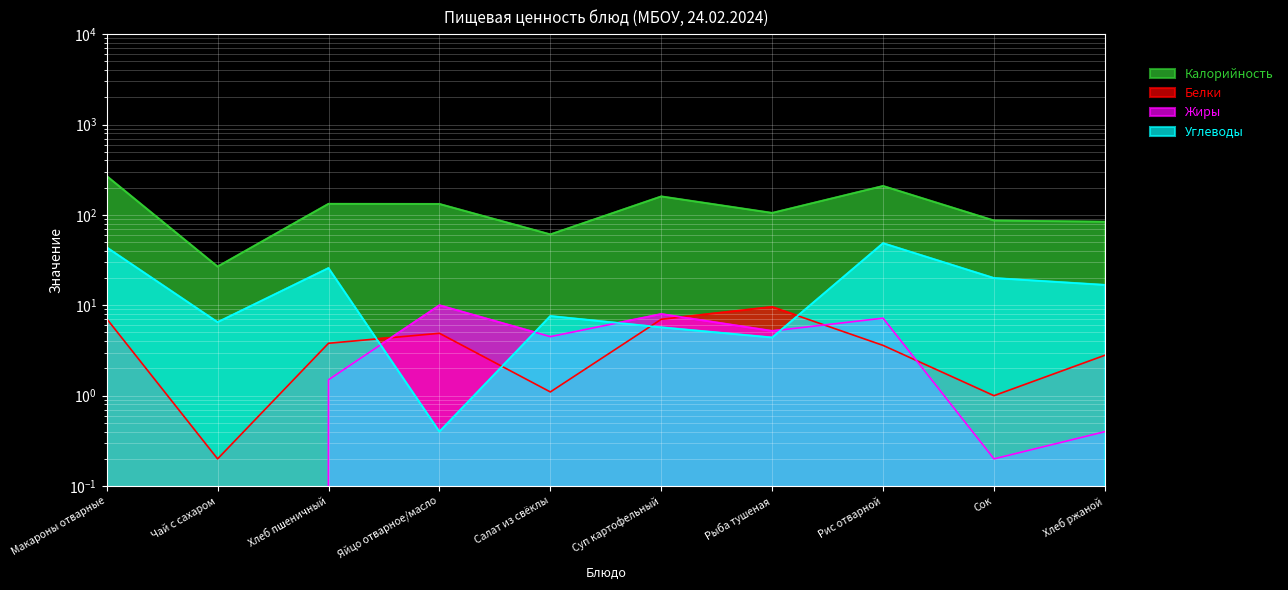

How many values in the Углеводы series exceed 16?

5